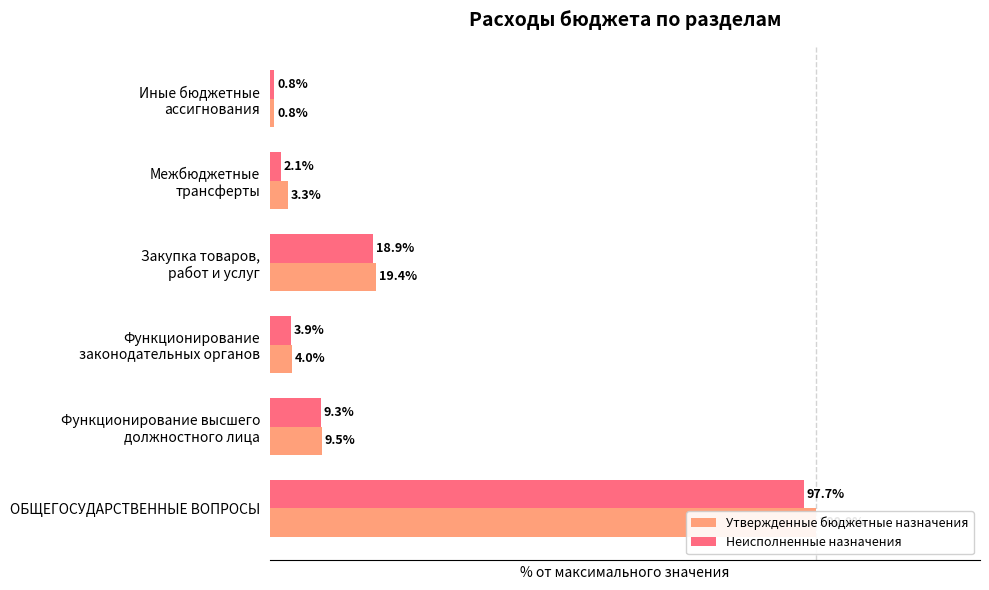

Which series has the largest range (max minus min)?

Утвержденные бюджетные назначения